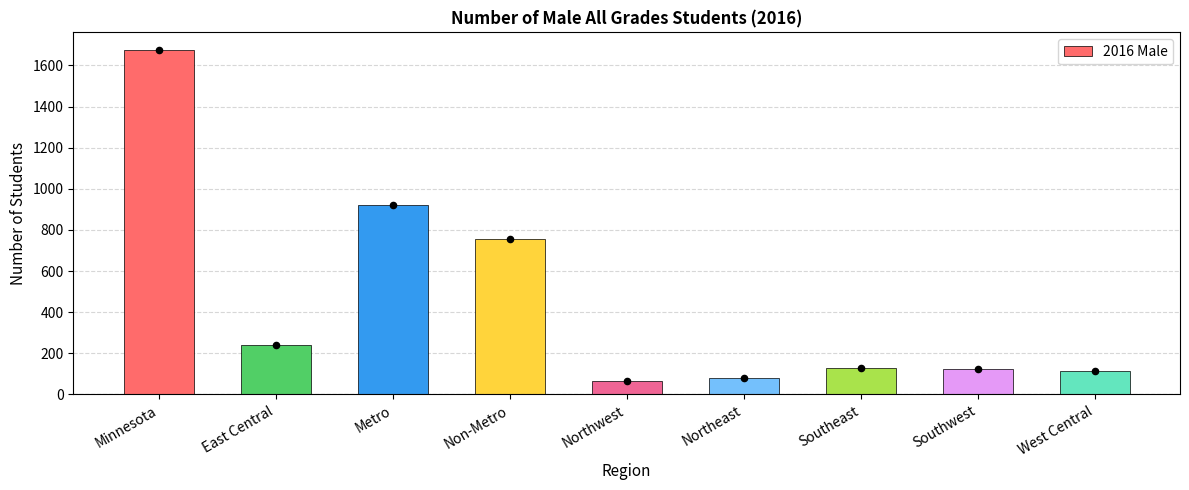

Approximately how many times larger is the value at West Central compared to Minnesota?

0.1